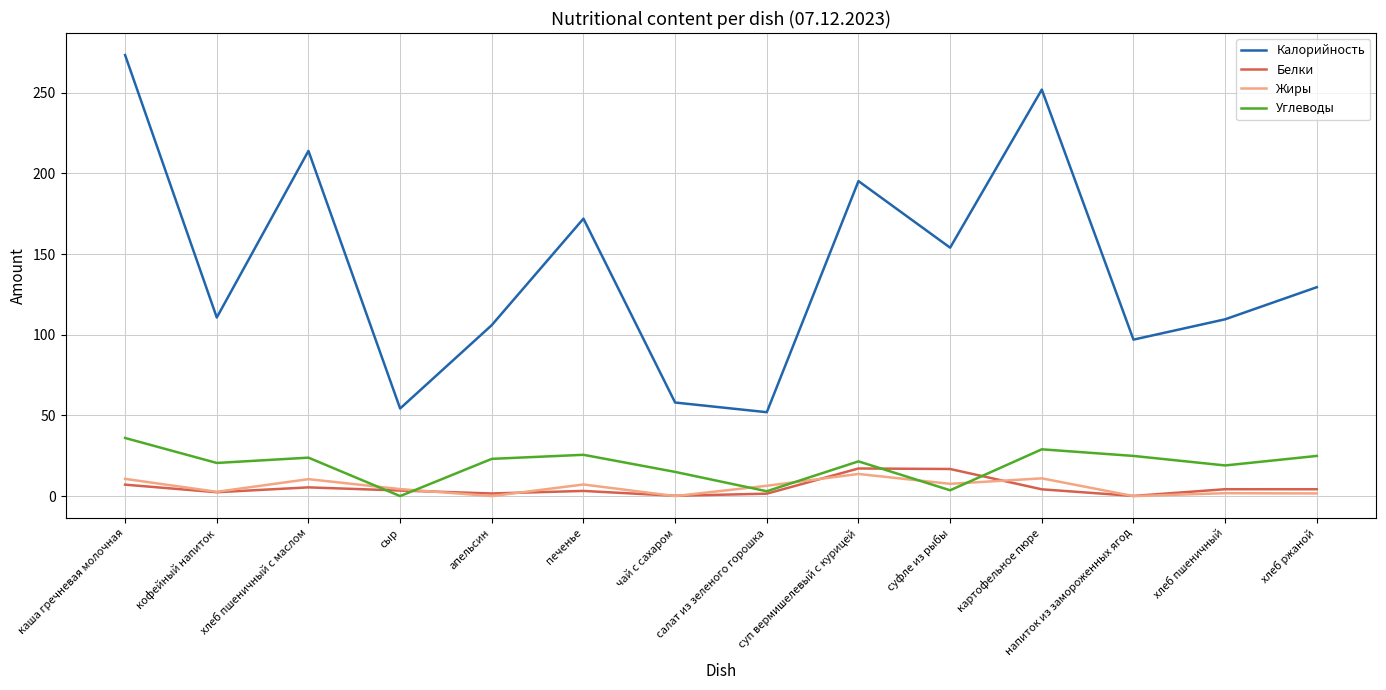

Which series has the largest total across all categories?

Калорийность